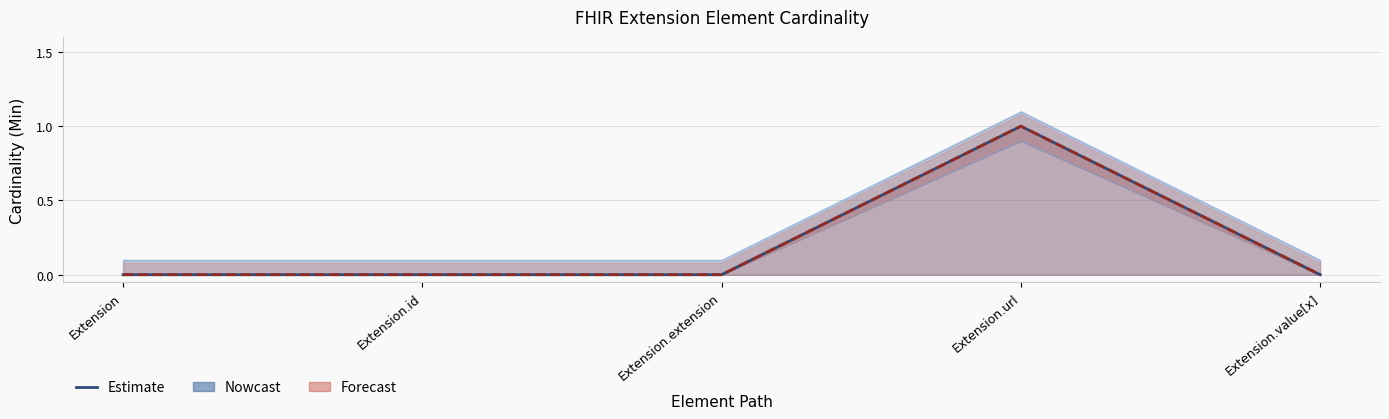

Where is Min nearest to the value 0?

Extension